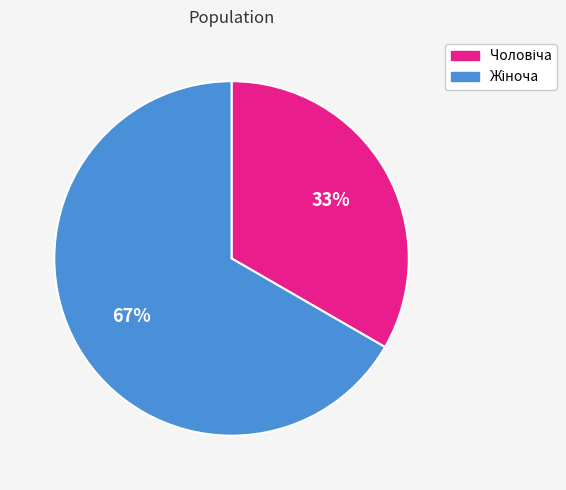

Is there any slice that represents more than half of the pie?

Yes